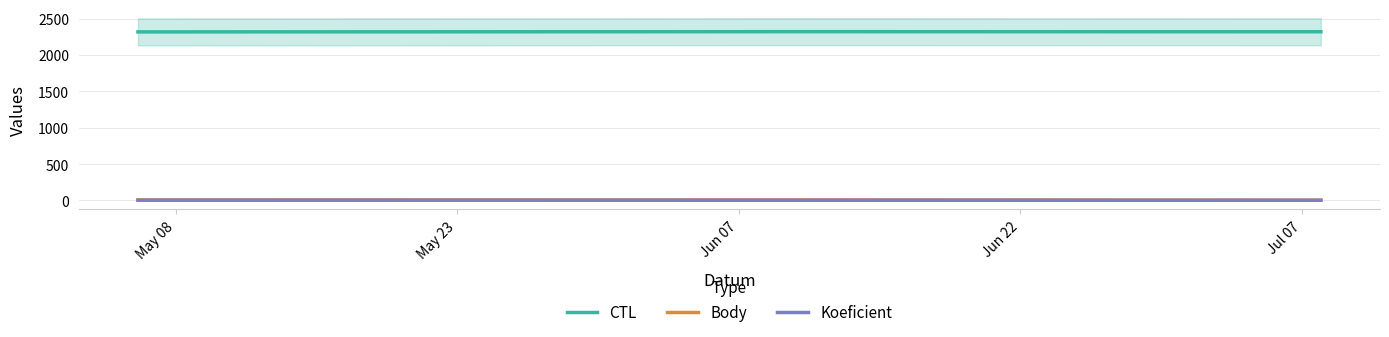

What is the minimum value for CTL?

2318.0